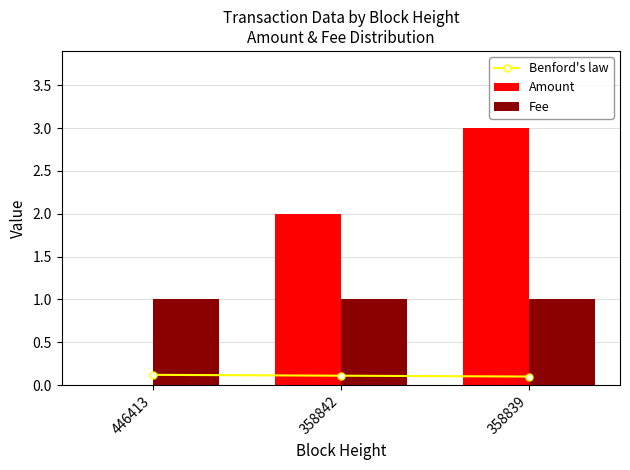

Where is Benford's law nearest to the value 0?

358839